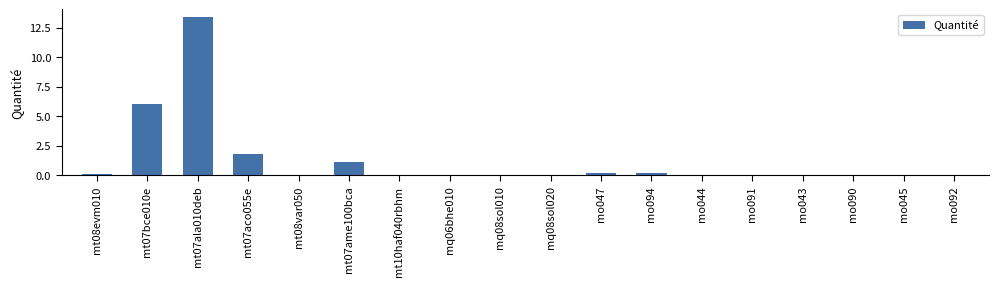

True or false: the data shows 6.0 at mt07bce010e.

True